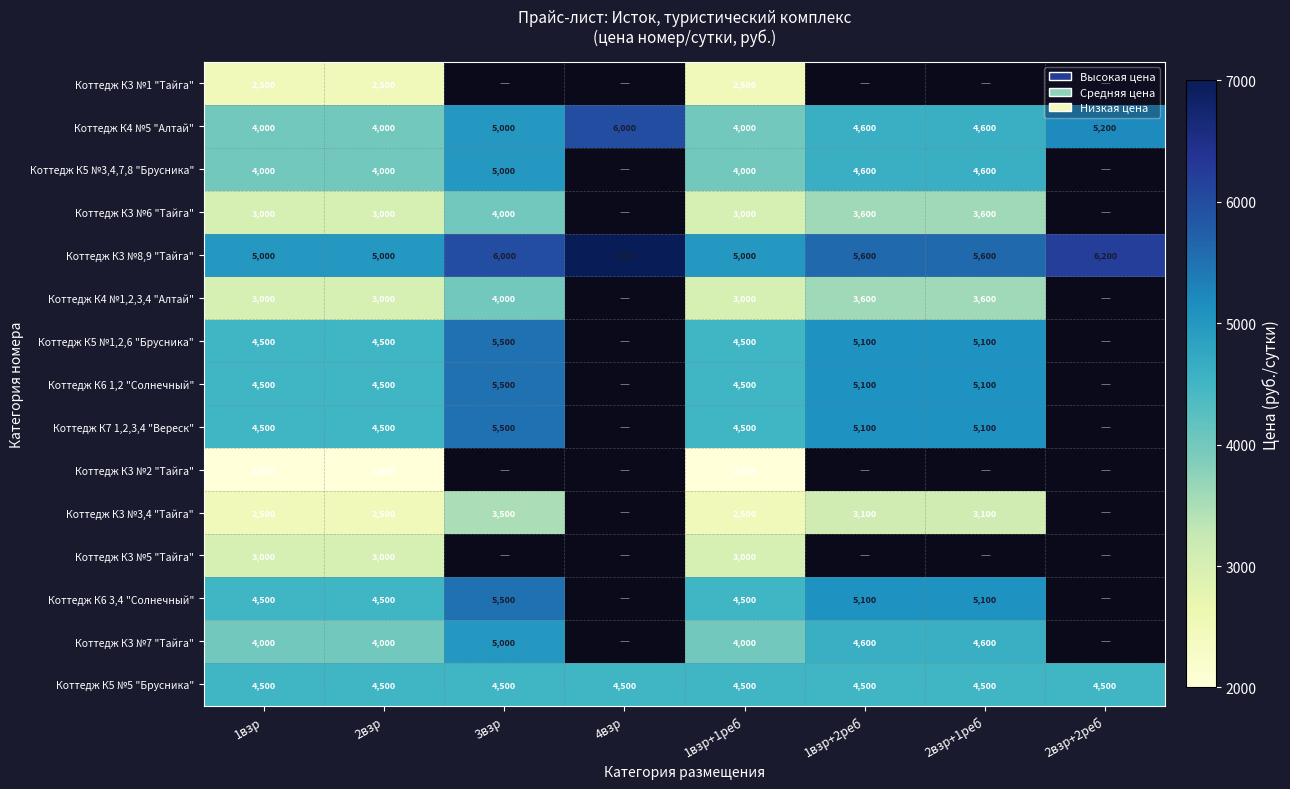

What is the maximum value shown in the chart?

7000.0